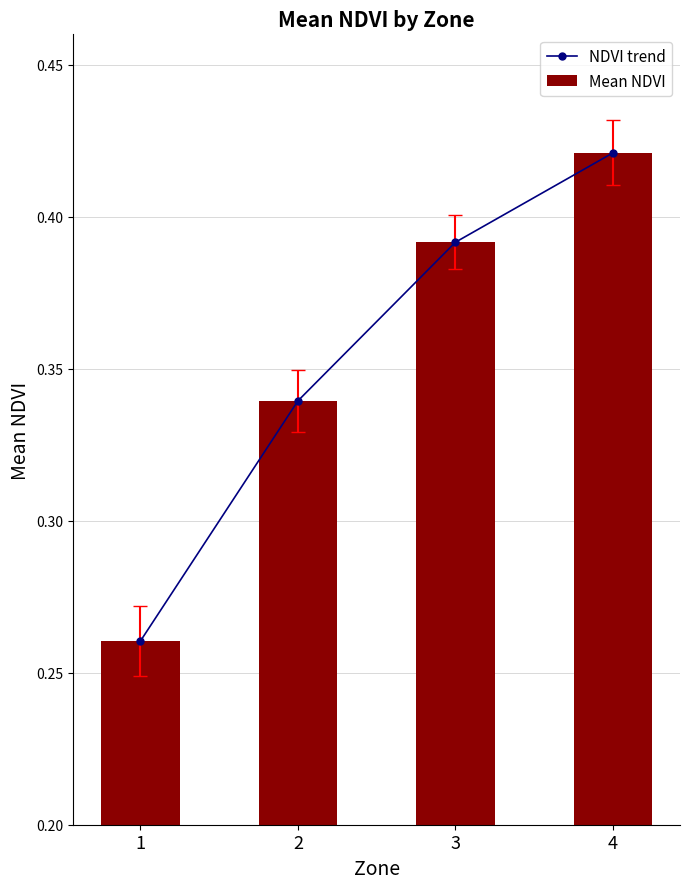

What is the maximum value for Mean NDVI?

0.4